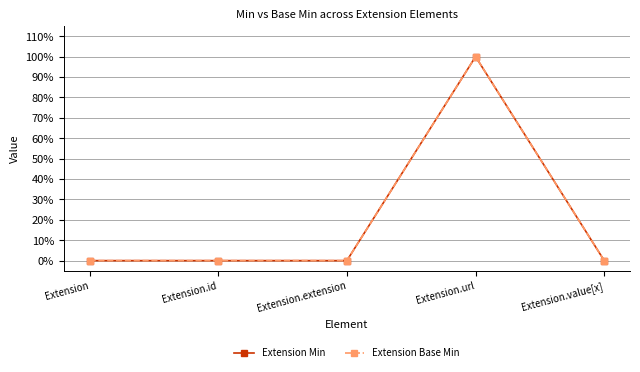

True or false: Extension Min has more than 2 points higher than both neighbors.

False